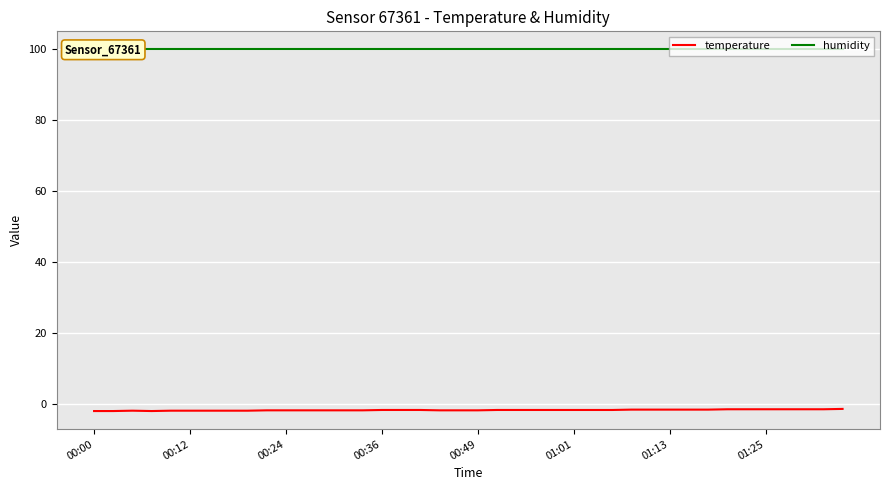

Count the number of data series in this chart.

2